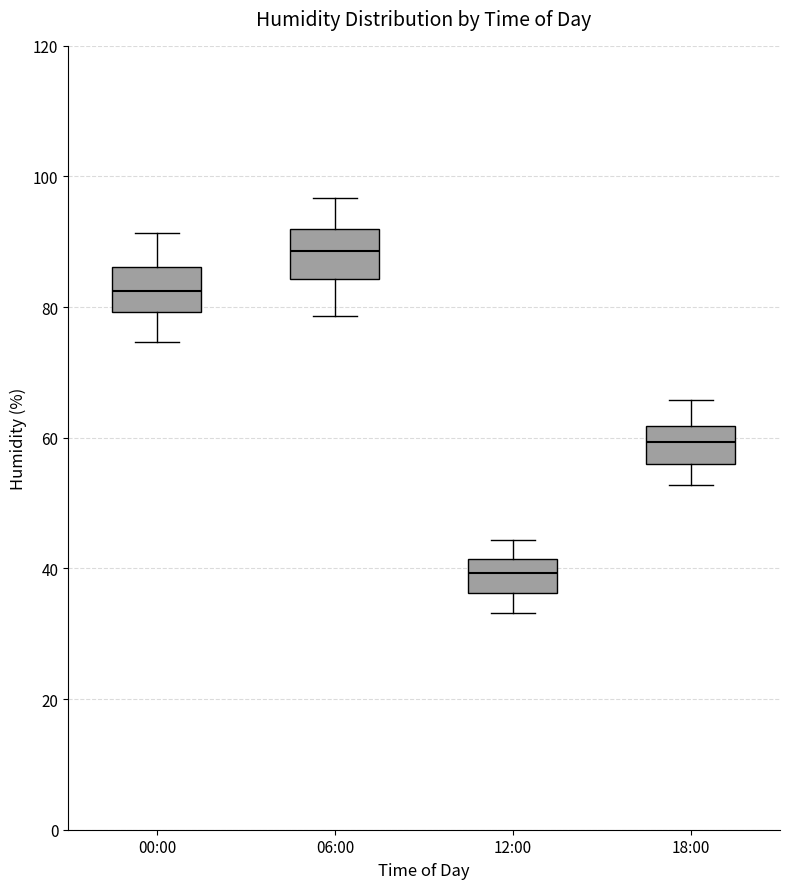

Where is the upper edge of the box for 00:00 on the y-axis? The values are not printed on the chart, so give them approximately, as read against the axis.

86